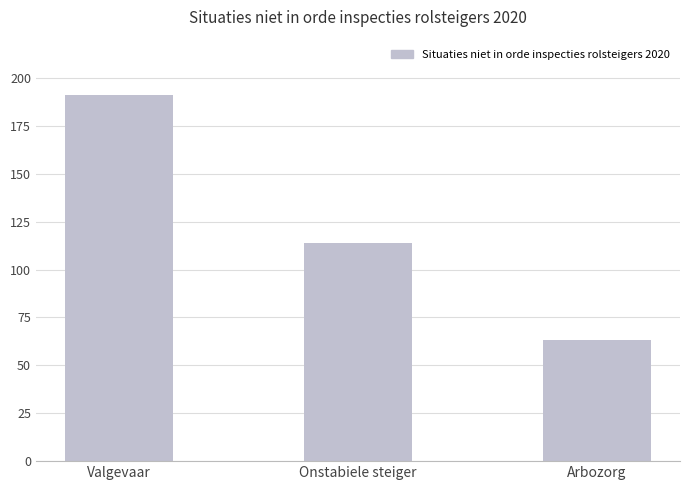

What is the change in value from Valgevaar to Onstabiele steiger?

-77